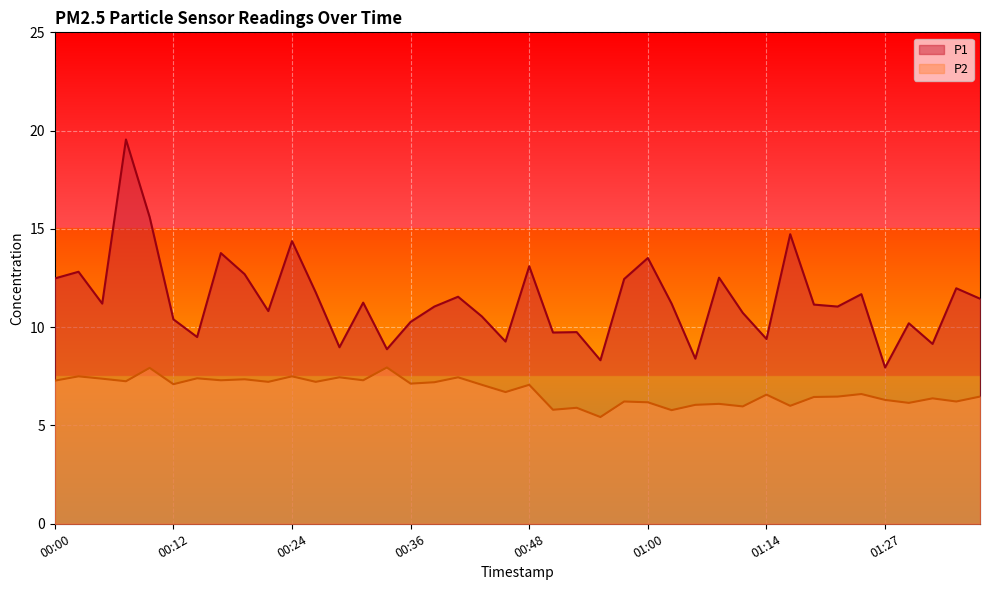

In P1, how many points are higher than both neighbors (excluding endpoints)?

14